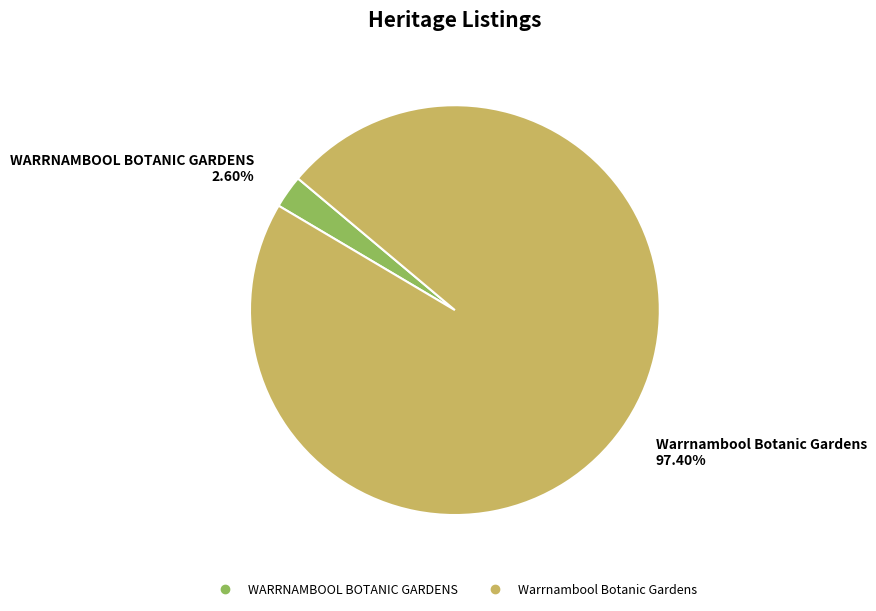

What percentage is NOT represented by WARRNAMBOOL BOTANIC GARDENS?

97.4%